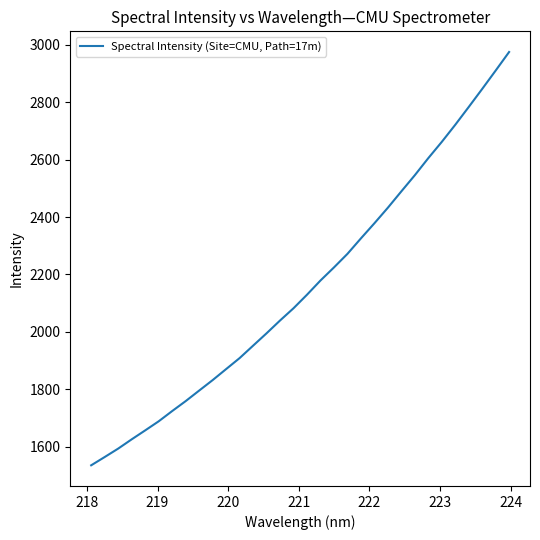

What is the greatest value displayed?

2974.3